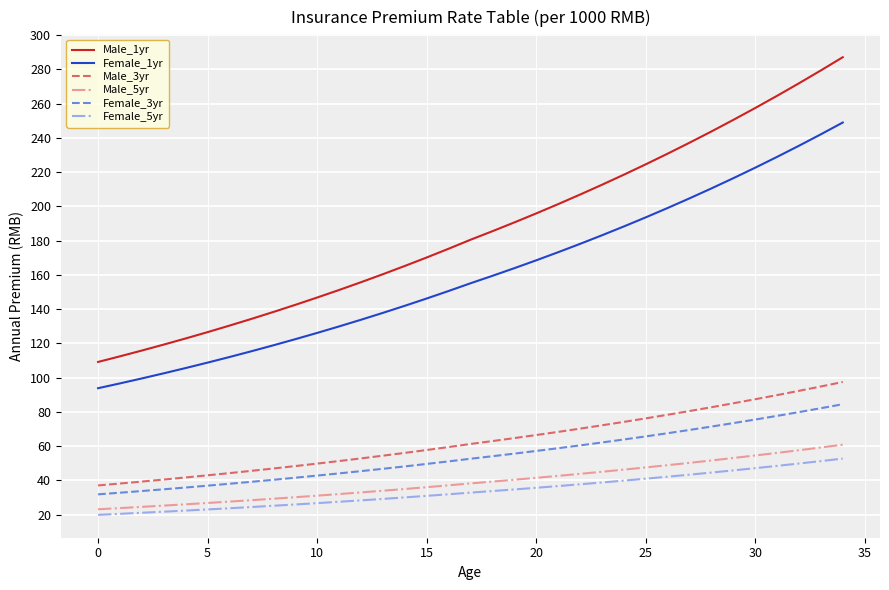

What is the difference between the maximum and minimum values in the Male_3yr series?

60.4